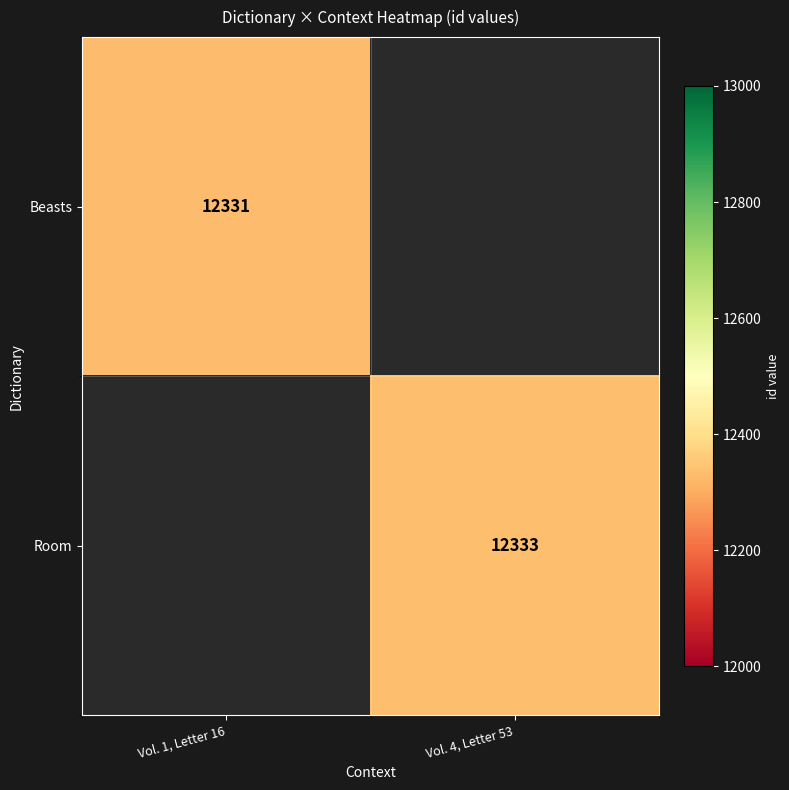

Is it true that Beasts equals 16414 at Vol. 1, Letter 16?

False